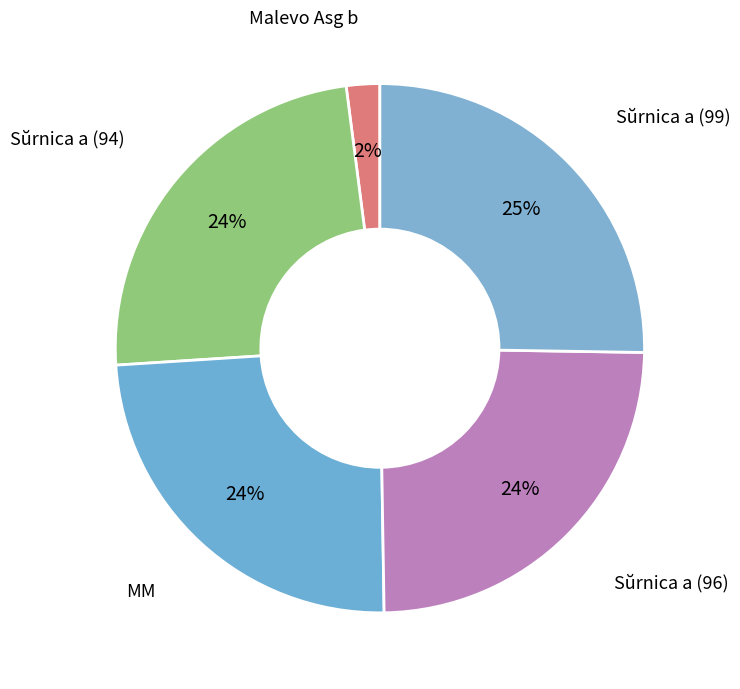

How many segments does this pie chart have?

5